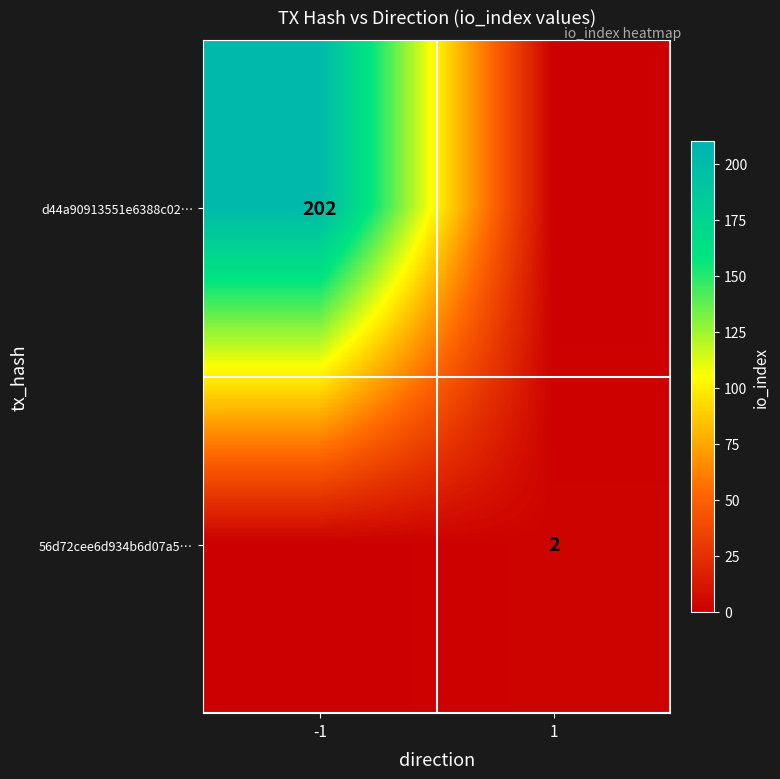

The value of d44a90913551e6388c02… at -1 is 62. True or false?

False